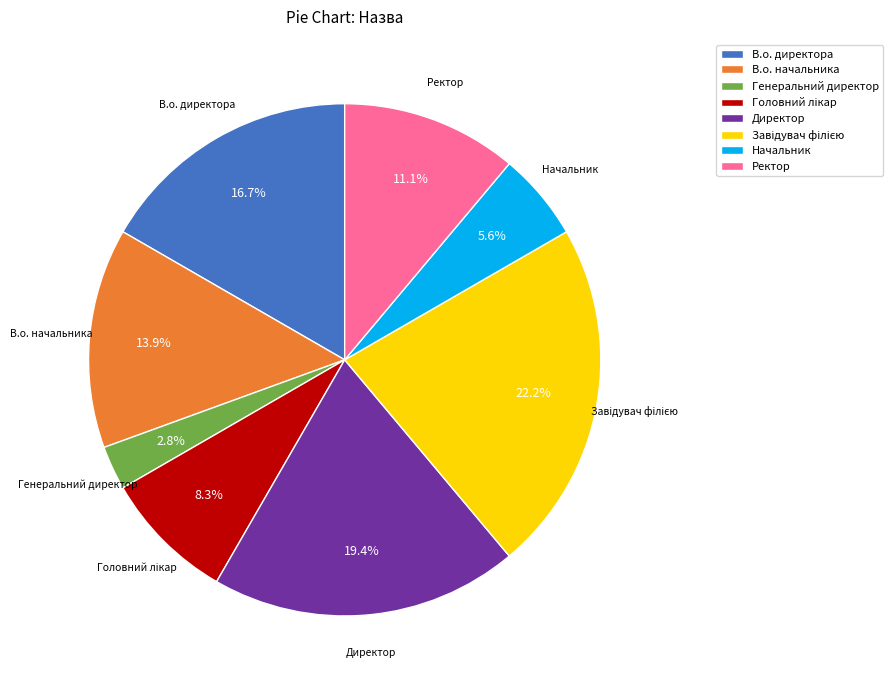

Does any single category account for the majority?

No